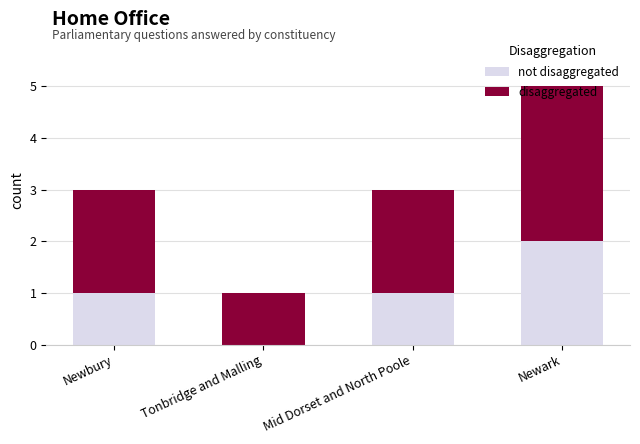

At which label does disaggregated first exceed 2?

Newark